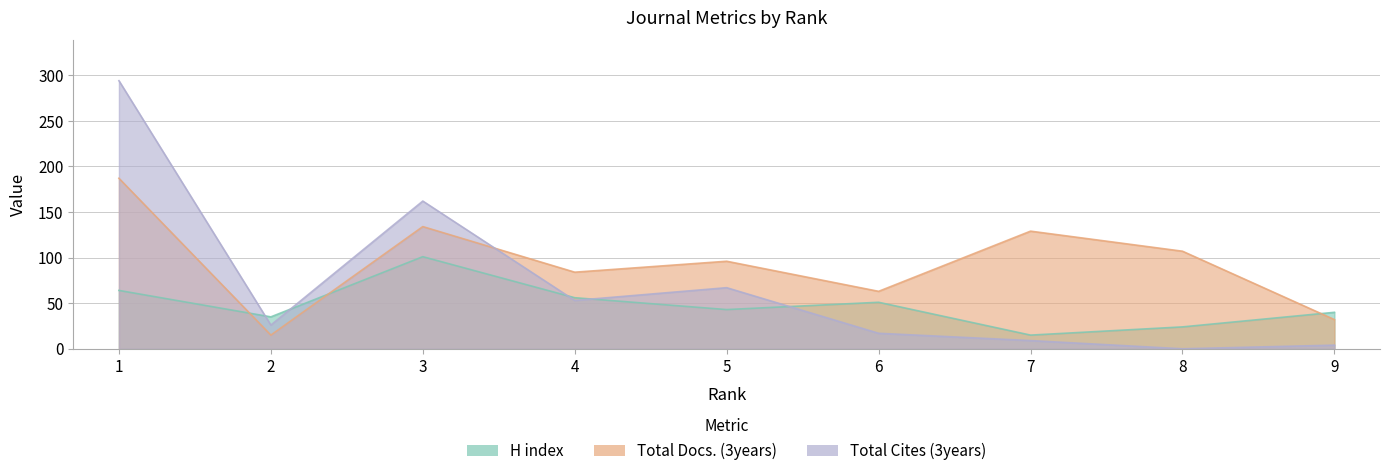

True or false: H index has more than 0 interior local peaks.

True